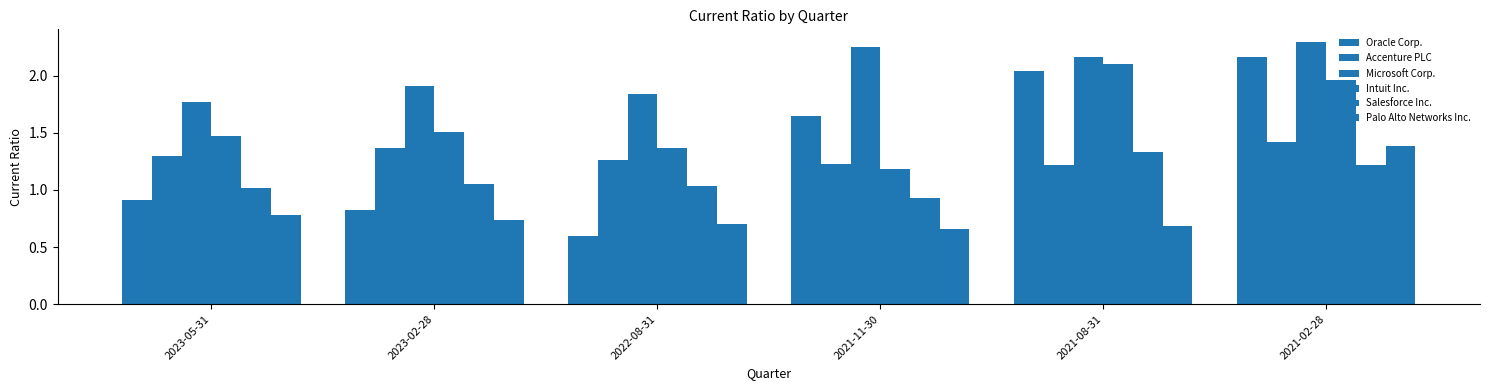

True or false: Accenture PLC has a value of 1.2 at 2021-08-31.

True